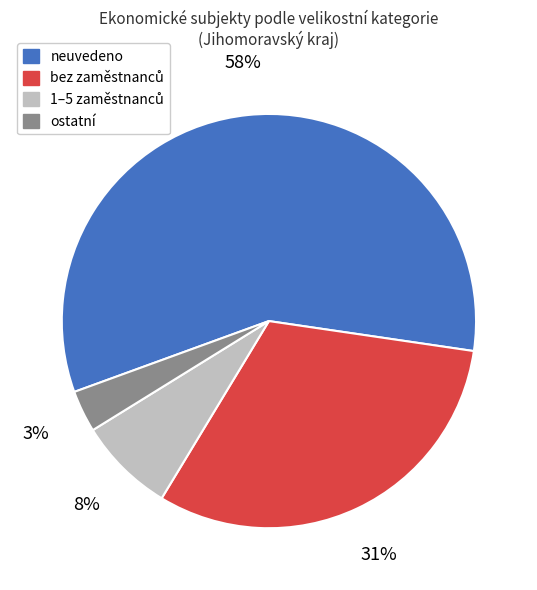

The neuvedeno slice represents 58% of the pie. True or false?

True